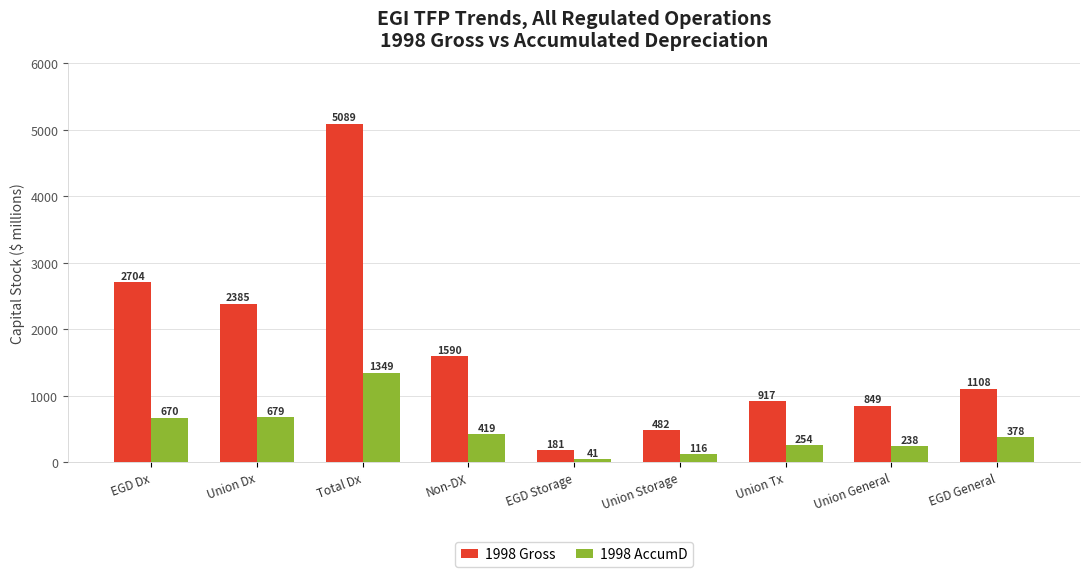

The value of 1998 Gross at EGD General is 1522.7. True or false?

False